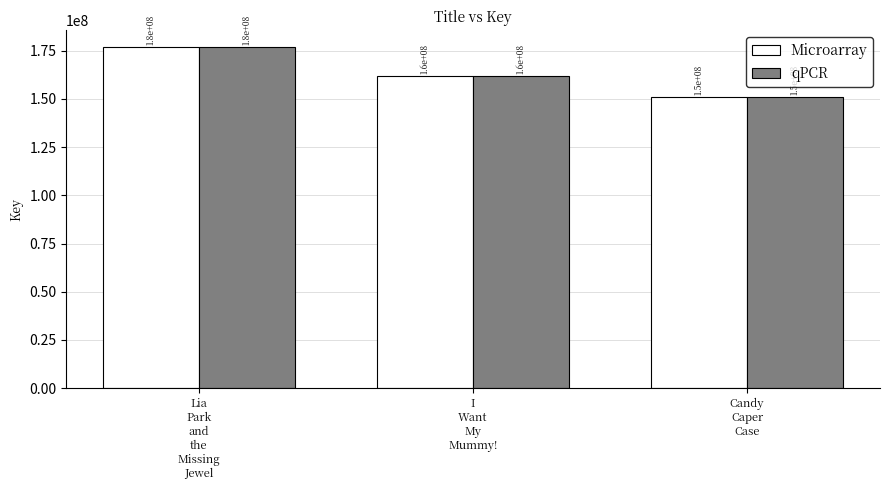

Does the chart contain stacked bars?

No